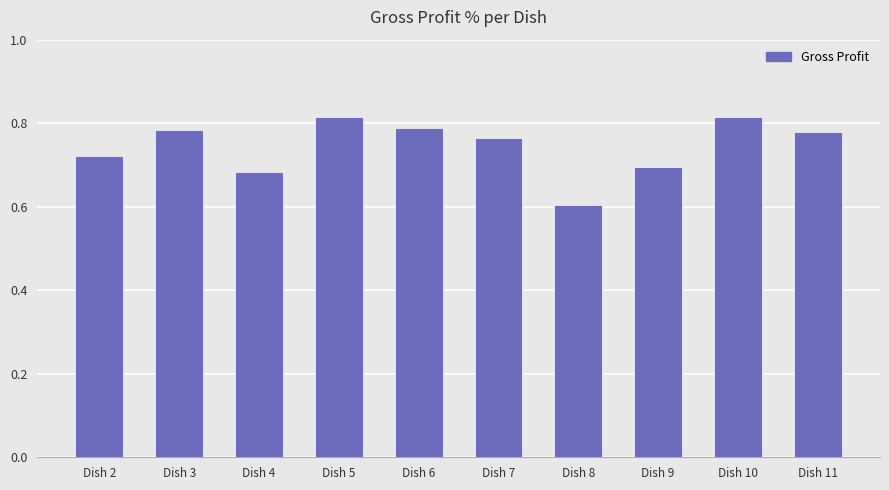

Which label corresponds to the smallest value in the chart?

Dish 8